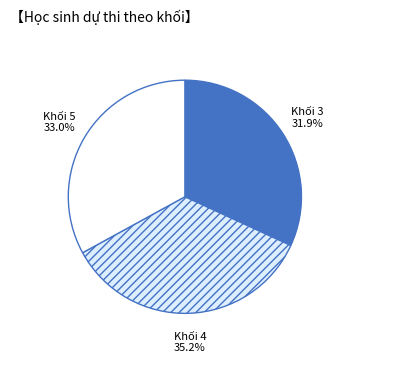

How many slices are in this pie chart?

3